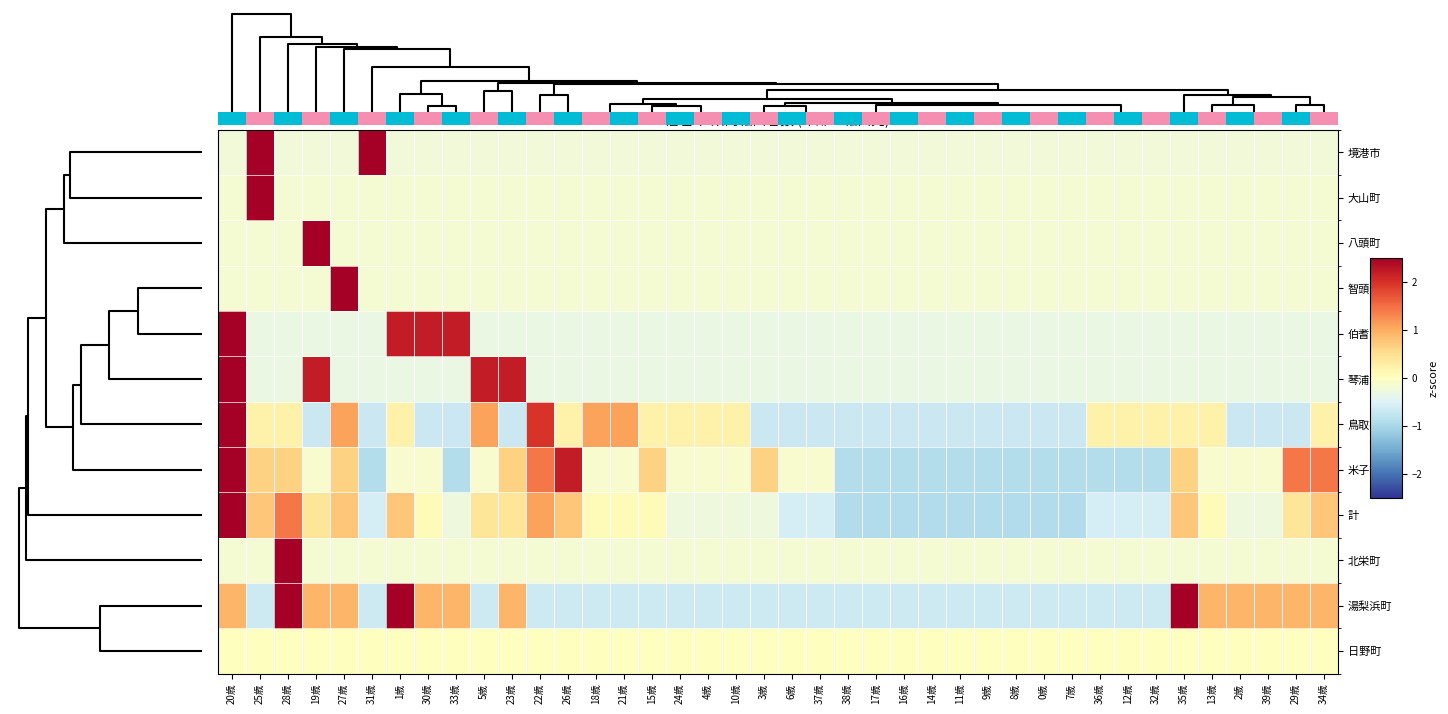

Rank the series by their maximum value, from lowest to highest.

日野町, 湯梨浜町, 米子市, 境港市, 鳥取市, 伯耆町, 琴浦町, 計, 大山町, 八頭町, 智頭町, 北栄町